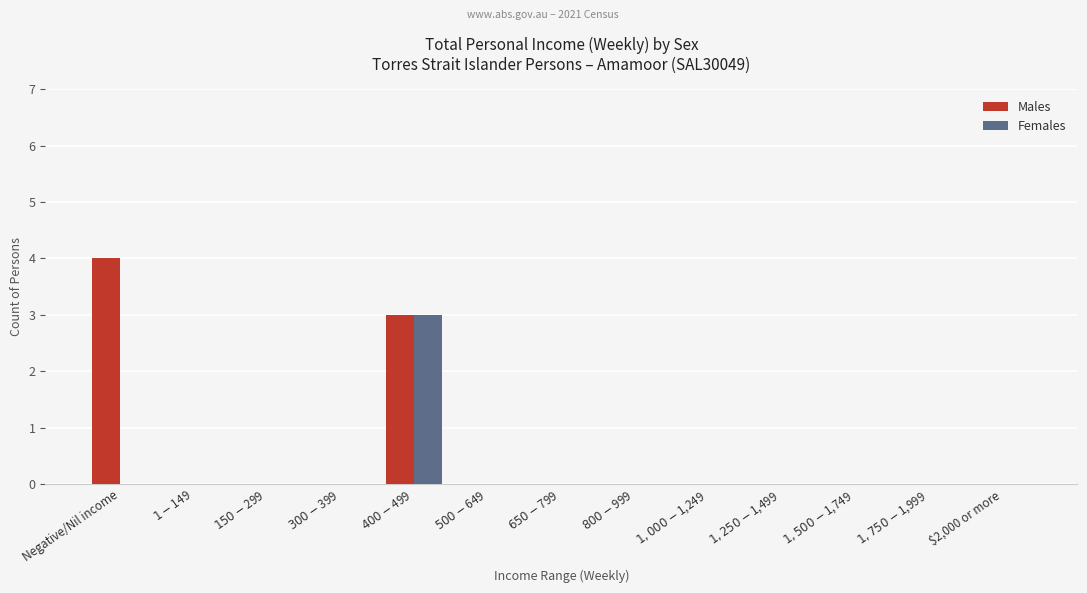

How many categories are shown in the chart?

13